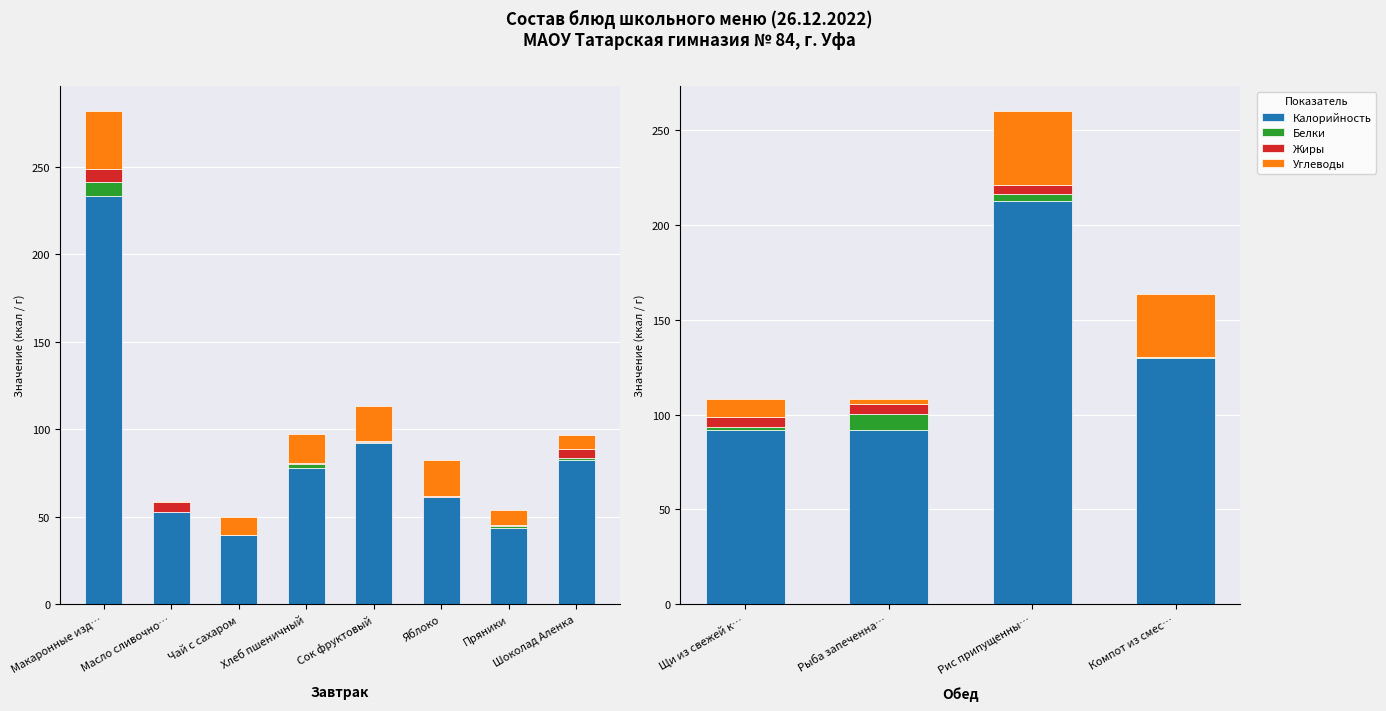

What is the value of the Углеводы bar at the 1st from the left?

9.4